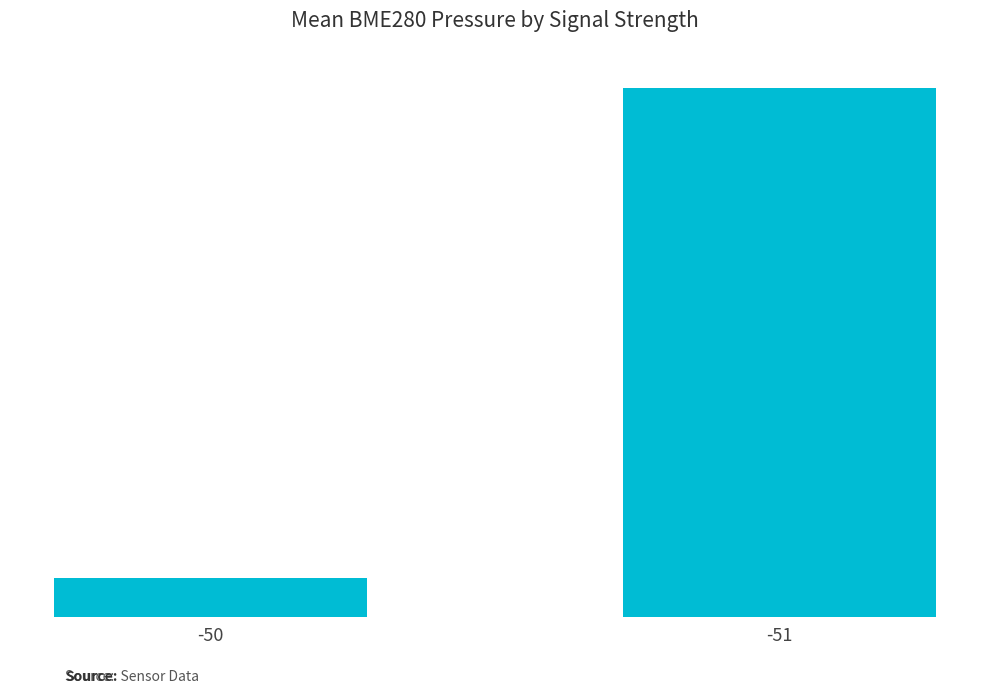

Which label corresponds to the smallest value in the chart?

-50